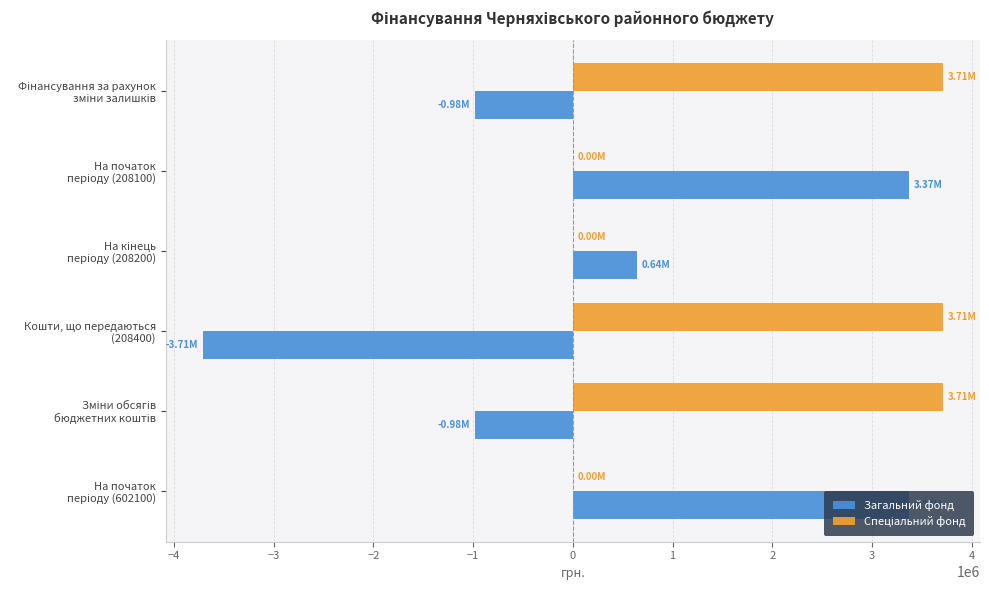

What is the sum of all Загальний фонд values?

1706735.6